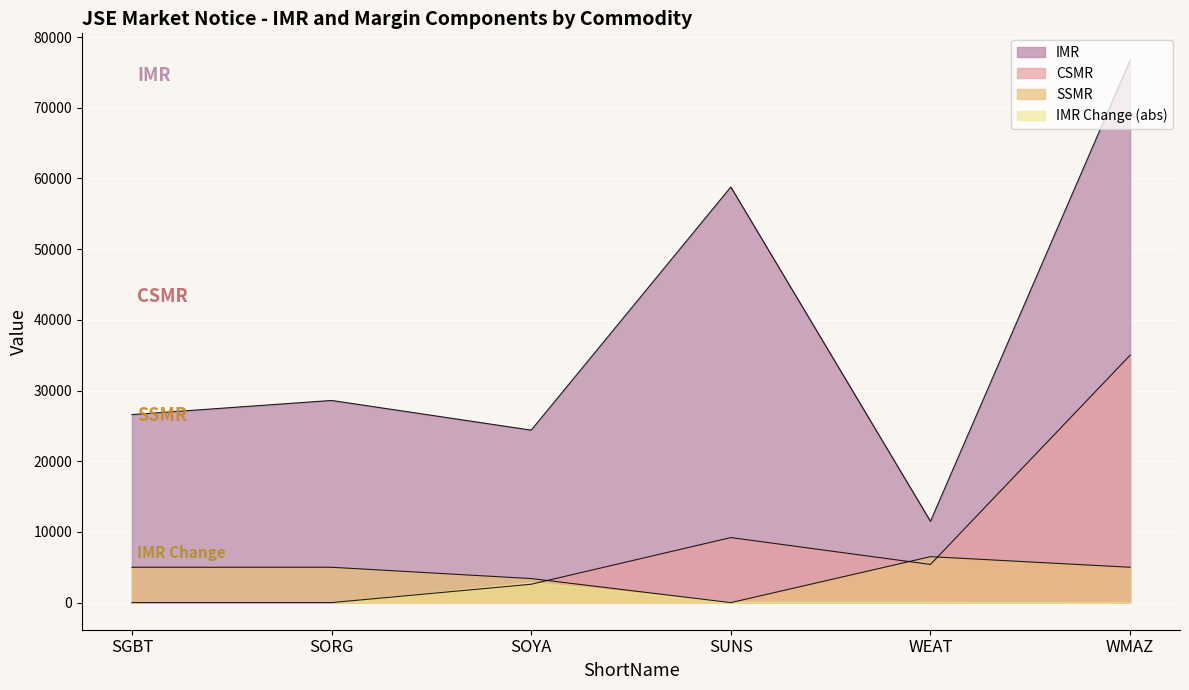

What is the maximum value for IMR?

76700